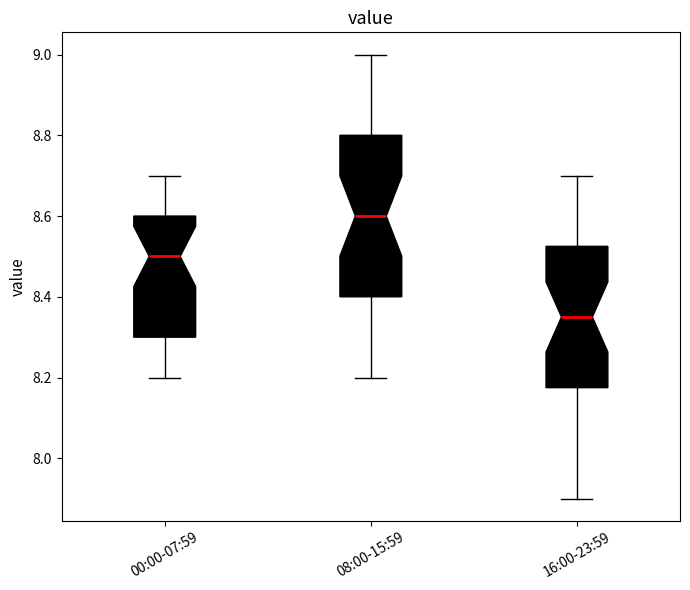

Which box has the lowest median line?

16:00-23:59